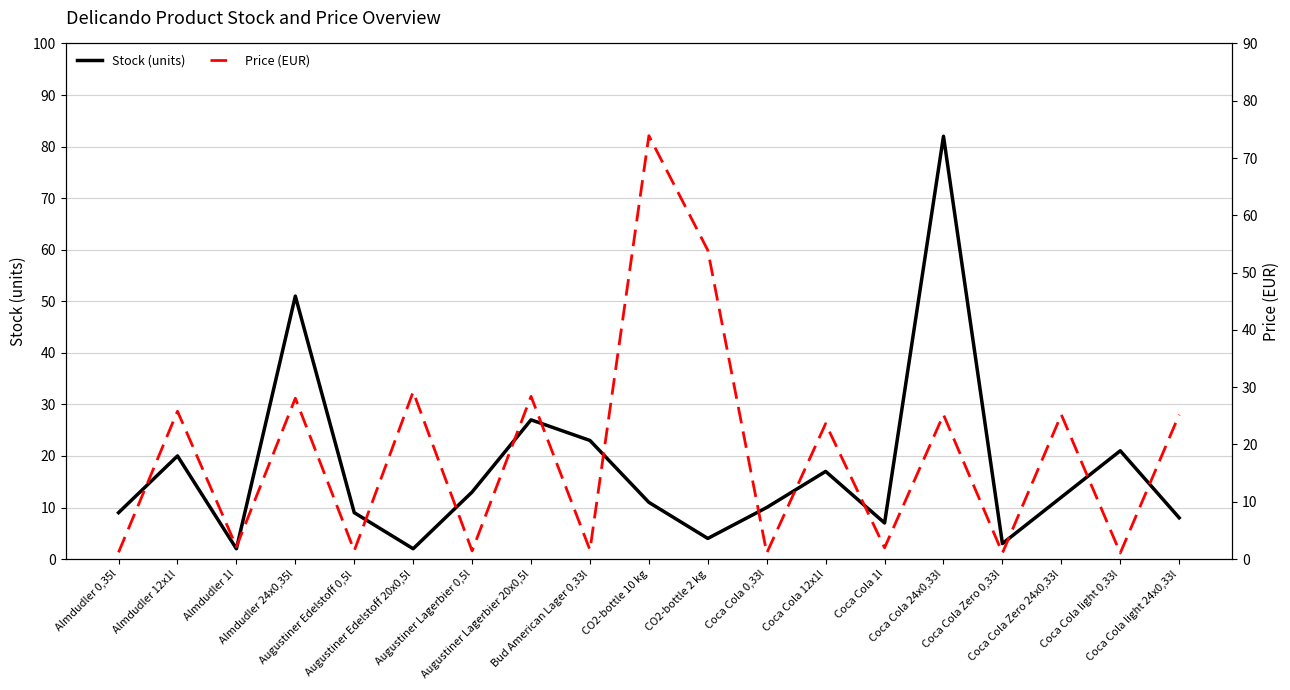

At which category does Stock (units) reach its first local peak?

Almdudler 12x1l